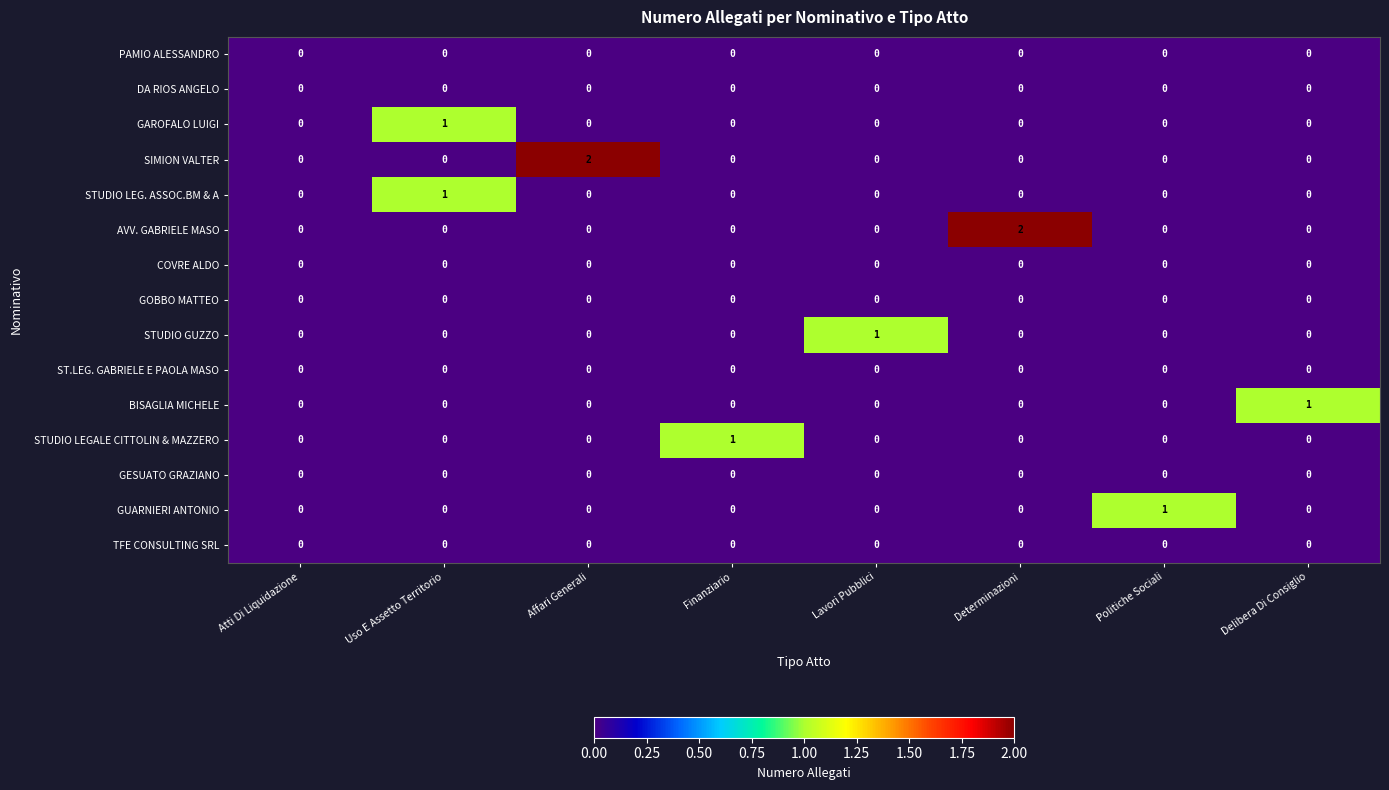

Between Uso E Assetto Territorio and Affari Generali, which series saw the biggest shift?

SIMION VALTER